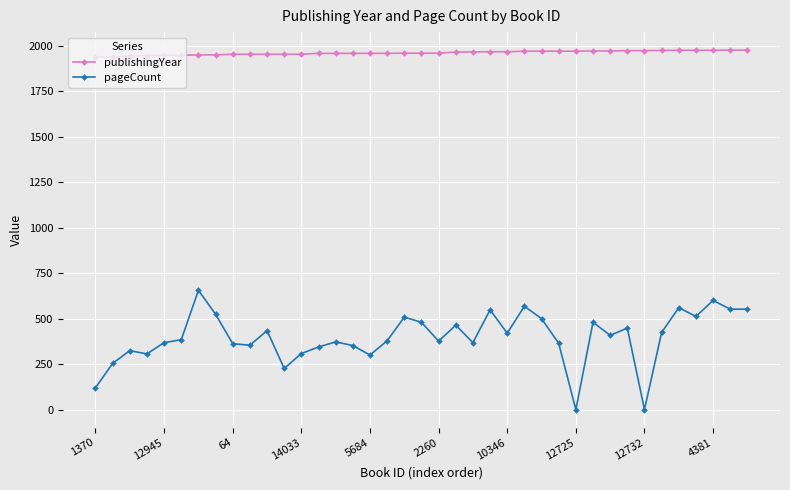

Which series has the widest spread of values?

pageCount